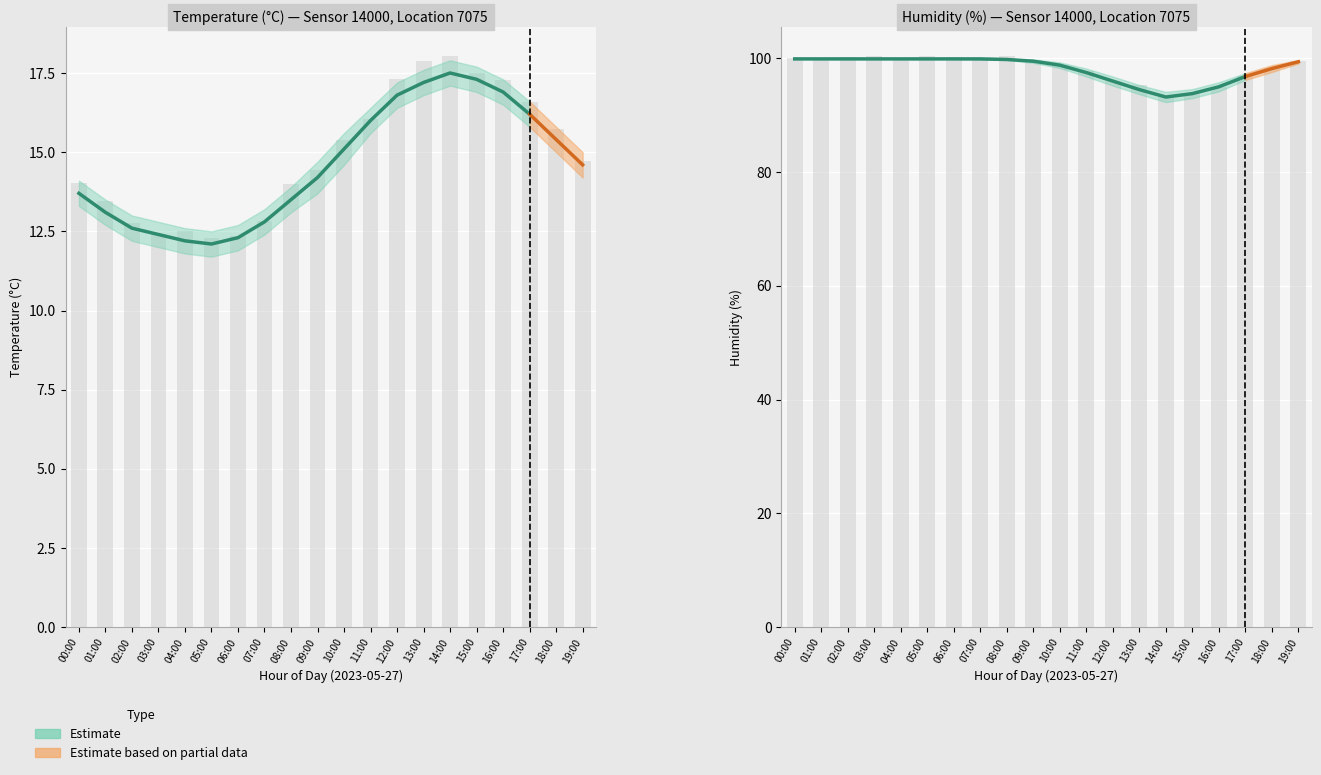

Which has a higher value, 17:00 or 06:00?

17:00